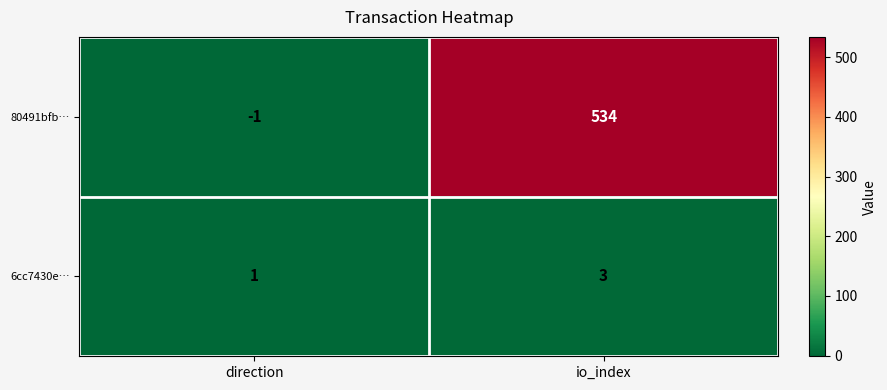

What is the sum of all 80491bfb… values?

533